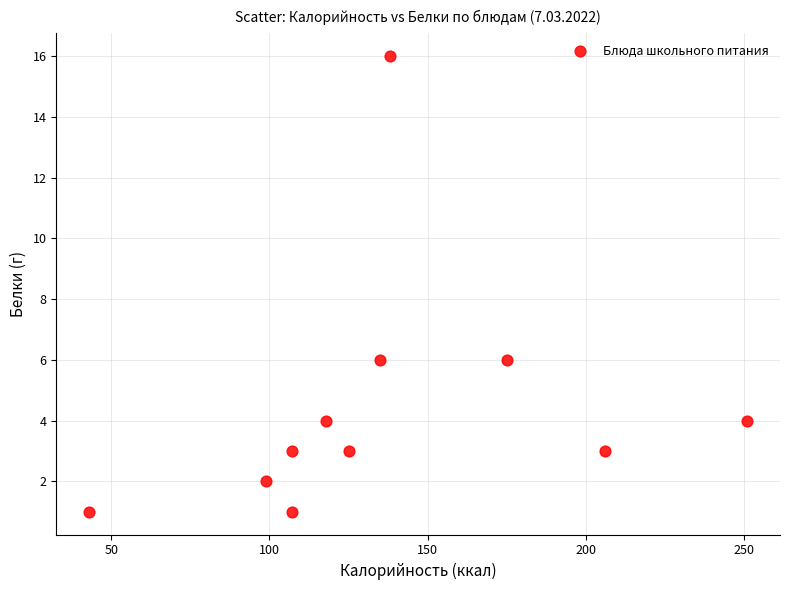

What is the average X value?

137